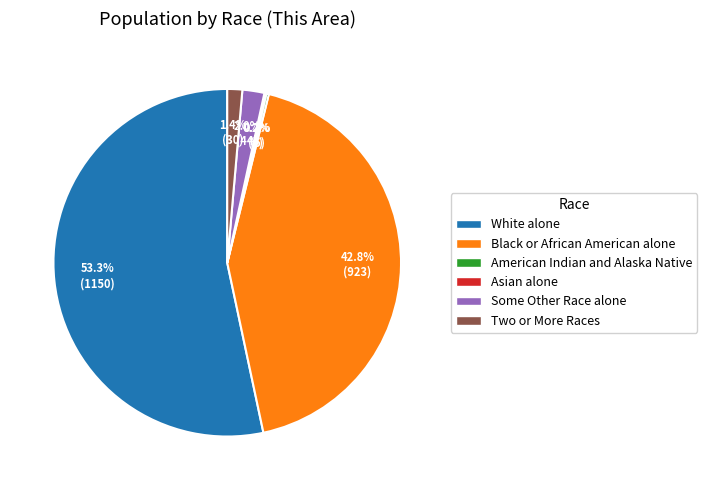

Is White alone the majority of the pie?

Yes